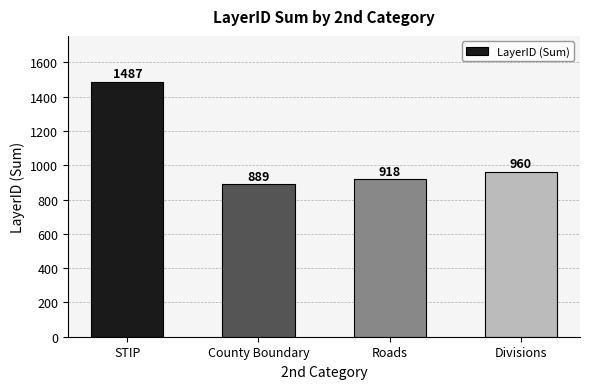

What is the sum of all values?

4254